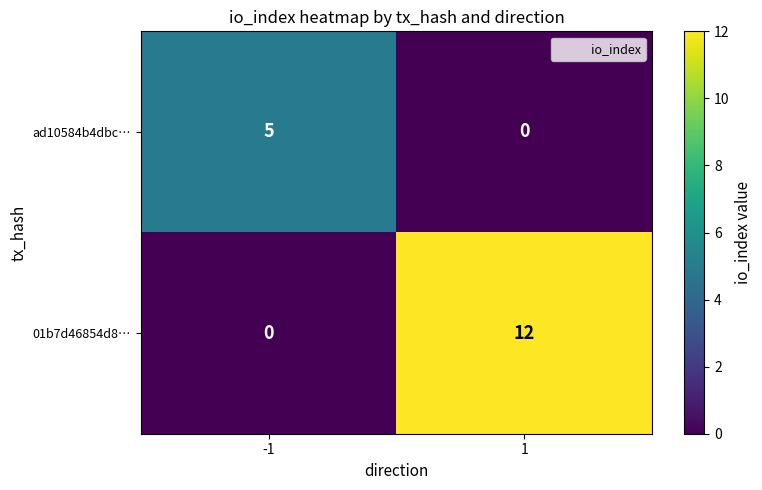

What is the difference between the ad10584b4dbc… values at -1 and 1?

5